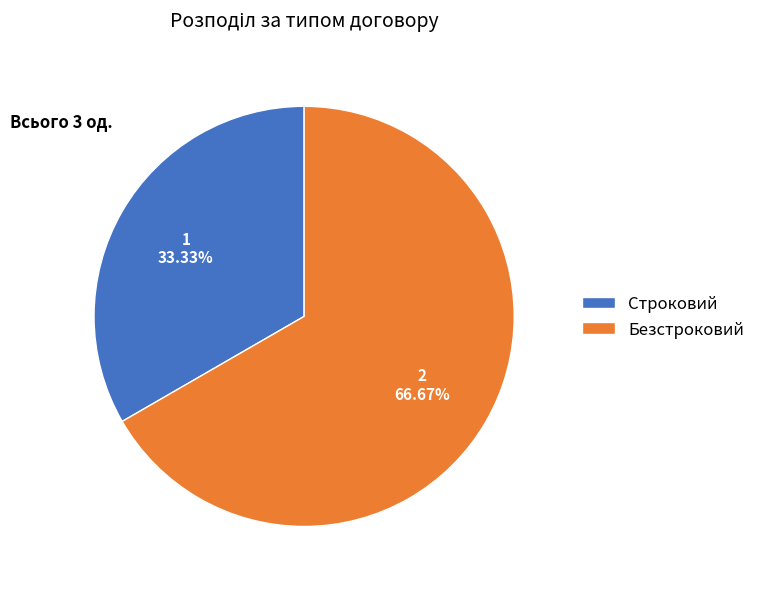

To the nearest percent, what is the difference between the largest and smallest slice percentages?

33%